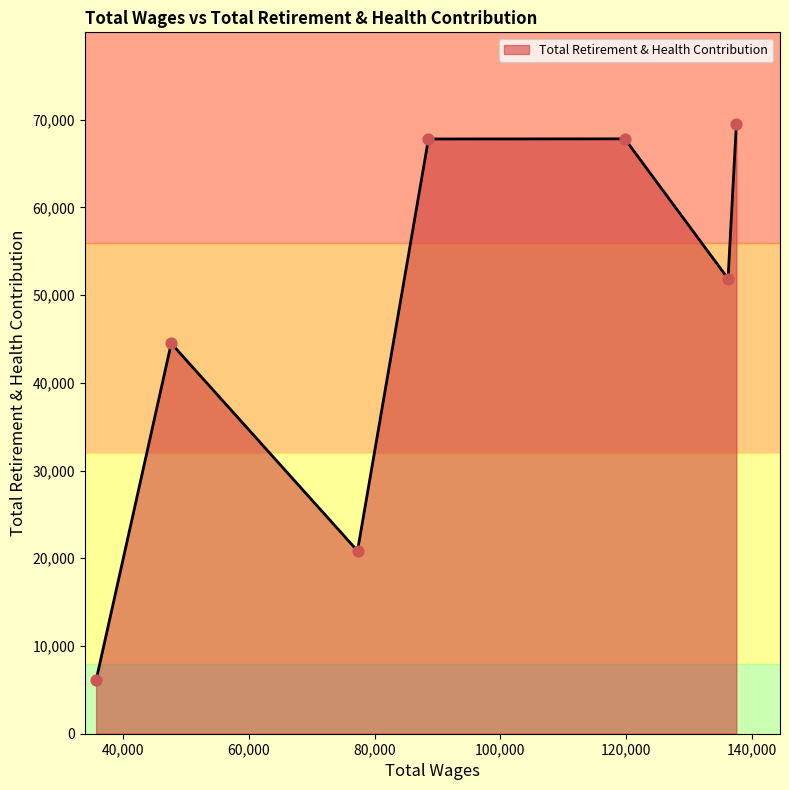

What is the smallest value displayed?

6117